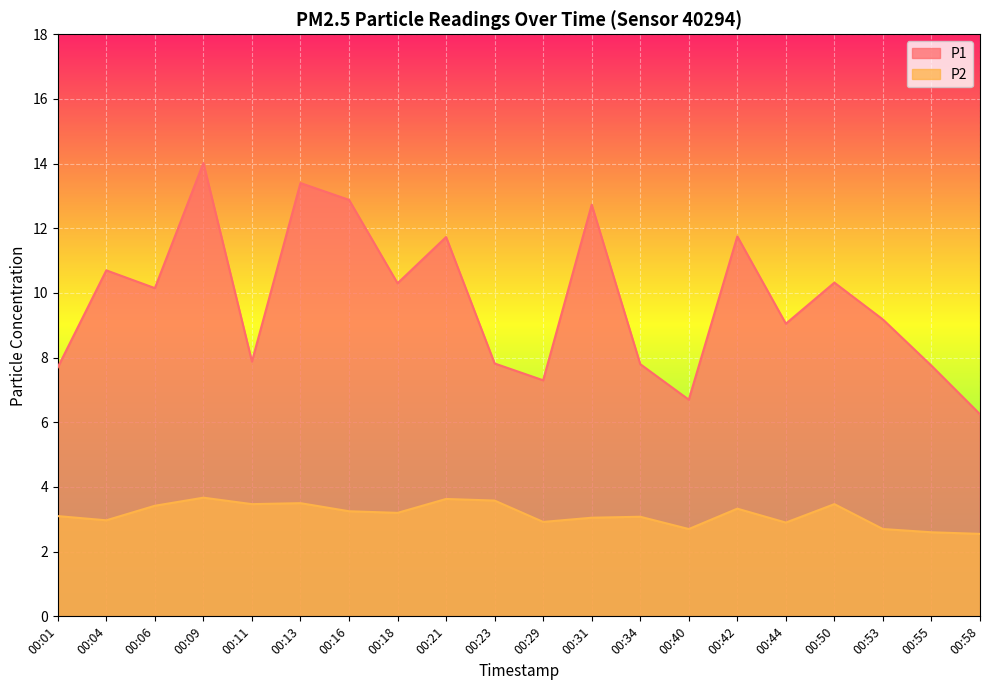

Rank the series at 00:55 from lowest to highest value.

P2, P1